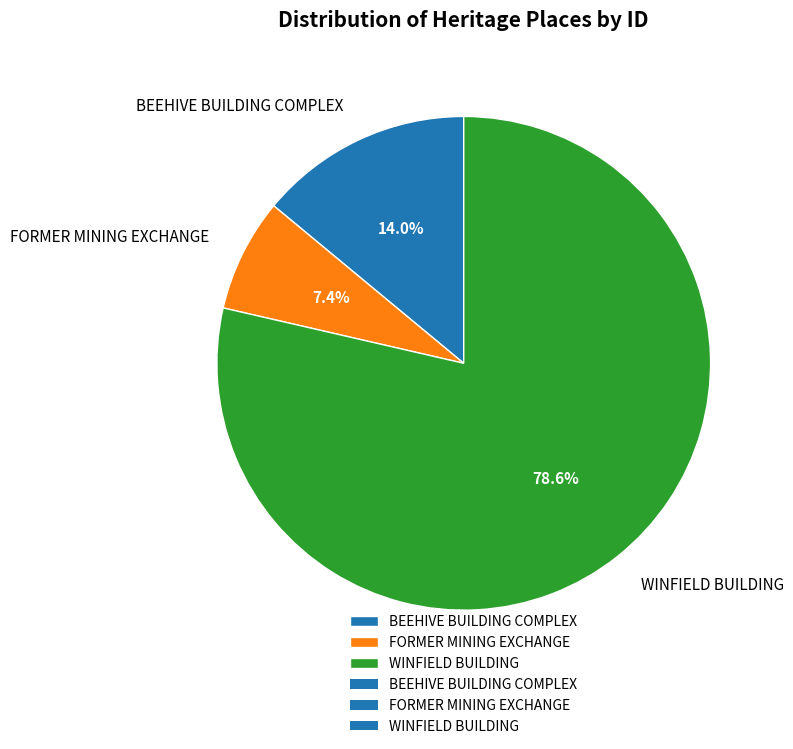

How many segments does this pie chart have?

3